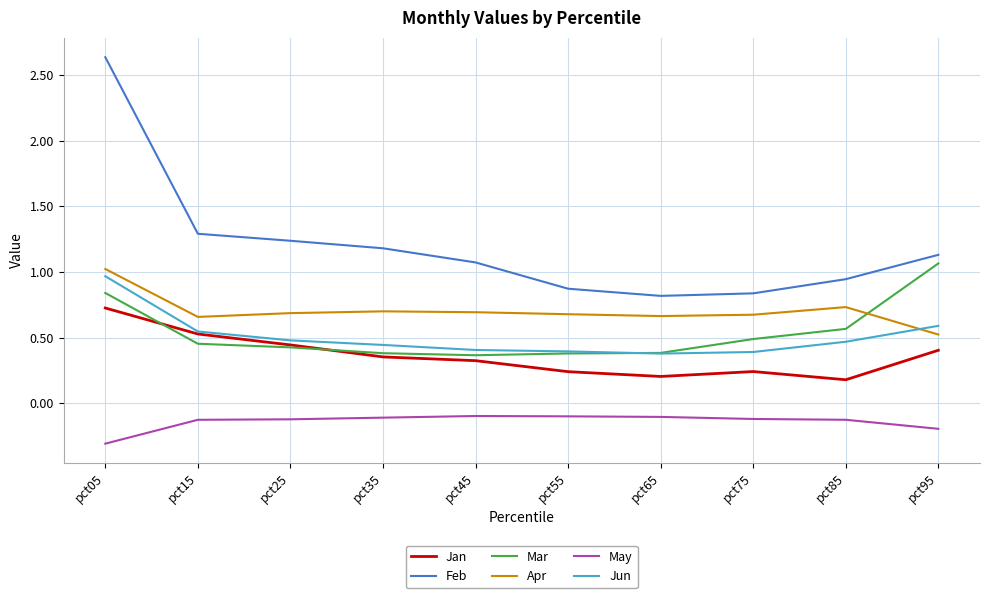

What is the total value across all series at pct75?

2.5